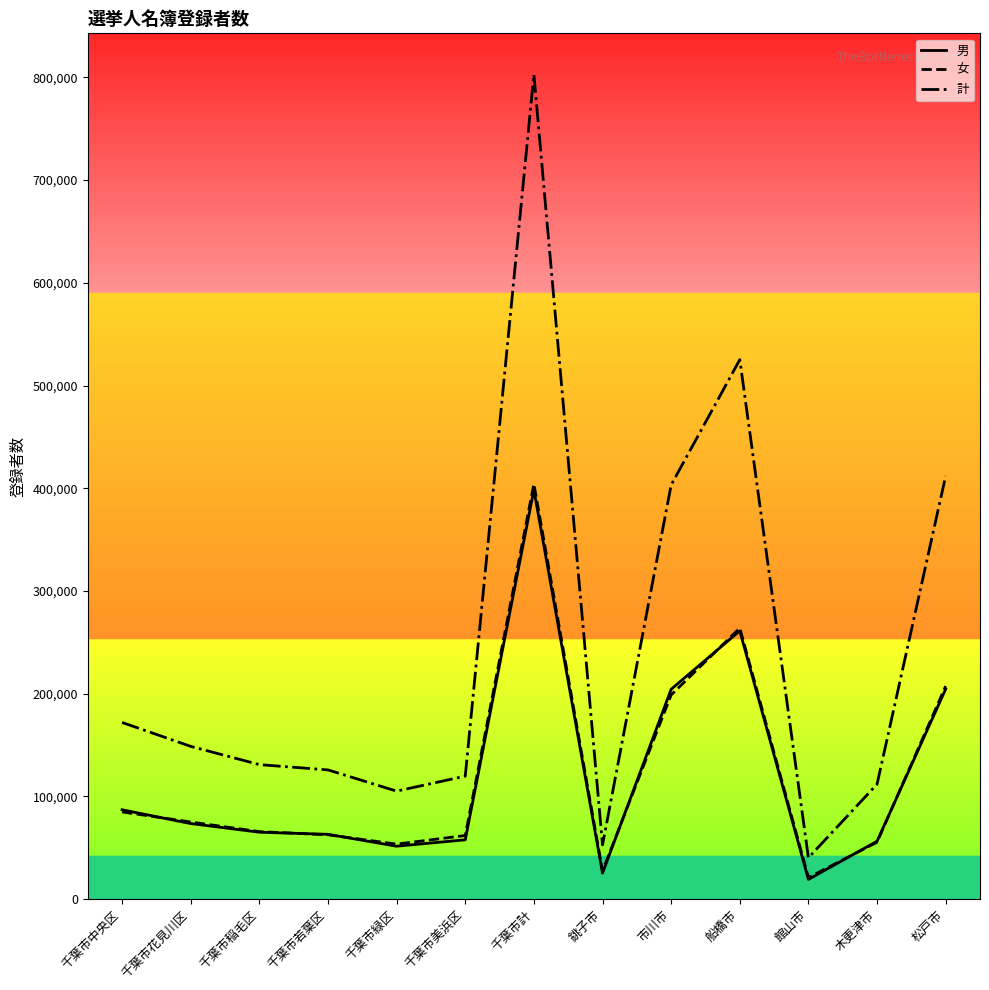

Which series has the largest total across all categories?

計